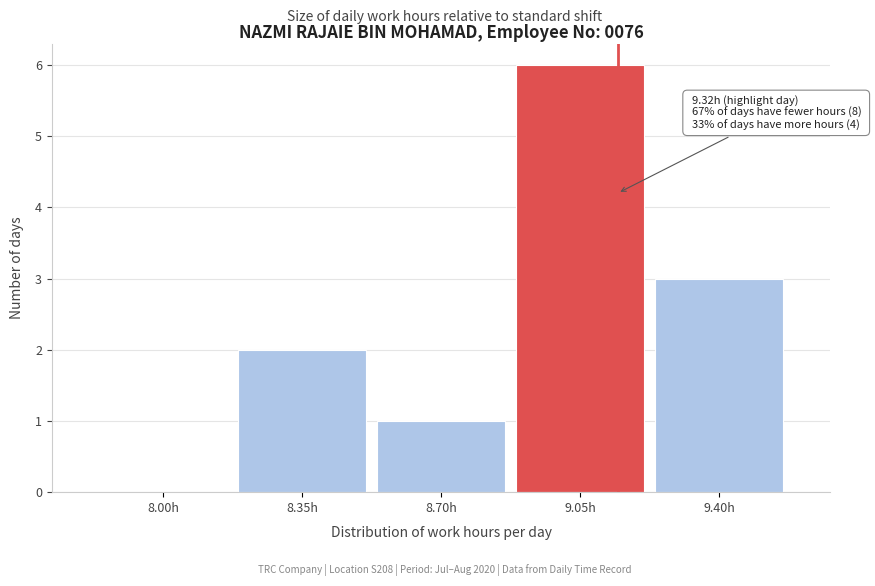

Reading left to right, extract all data points from this chart.

8.00h=0	8.35h=2	8.70h=1	9.05h=6	9.40h=3